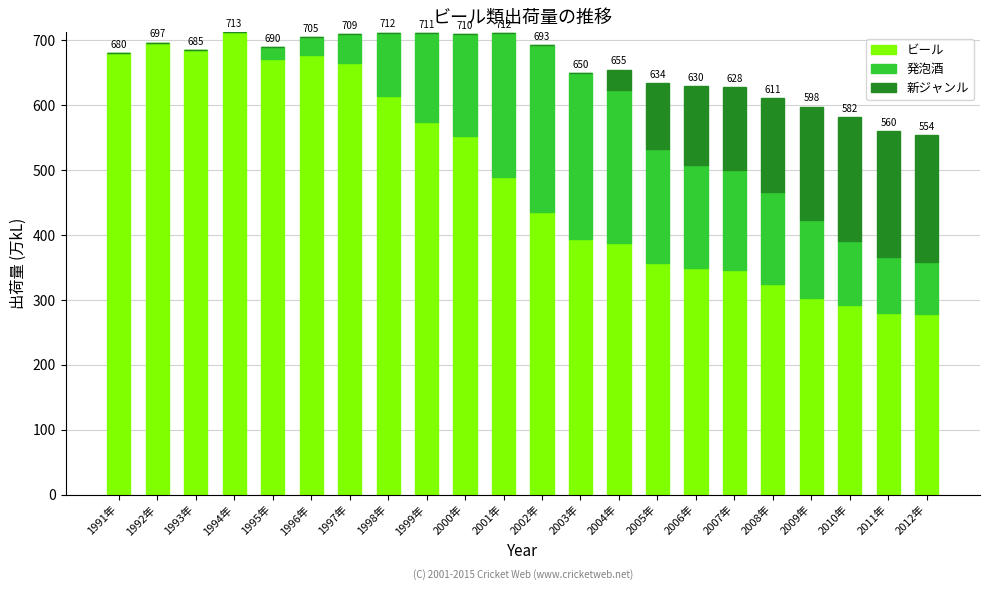

What is the highest value of the ビール series?

712.6